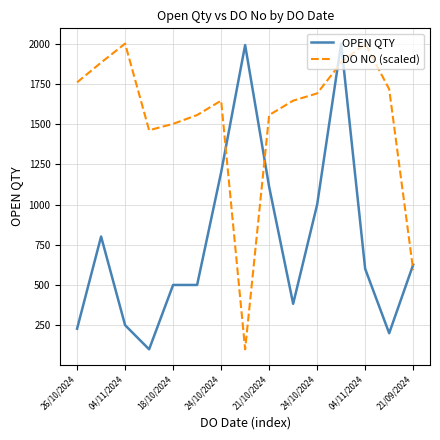

What is the difference between the maximum and minimum values in the DO NO (scaled) series?

1900.0